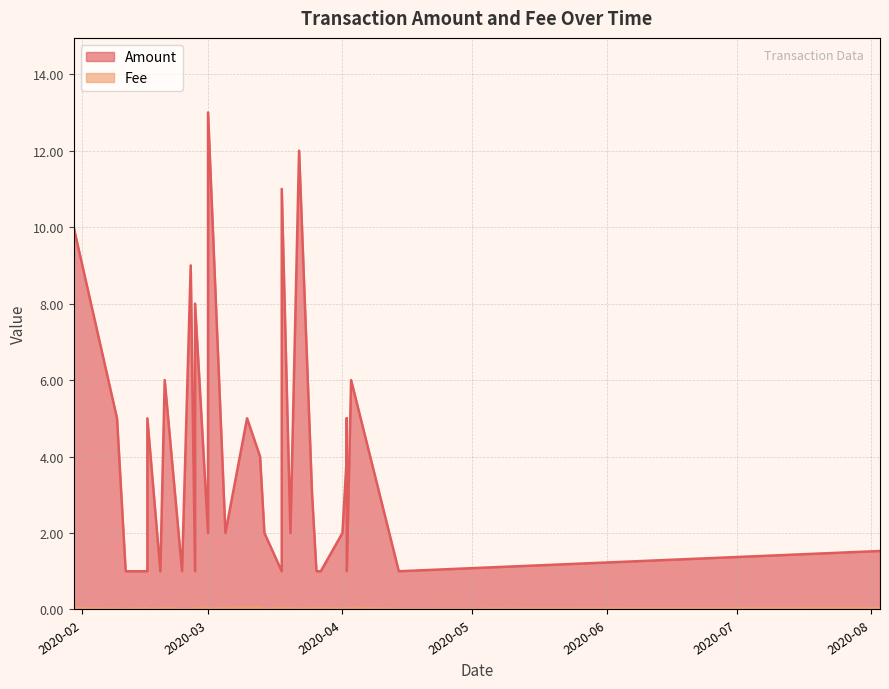

How many data points in Amount are less than 3?

16